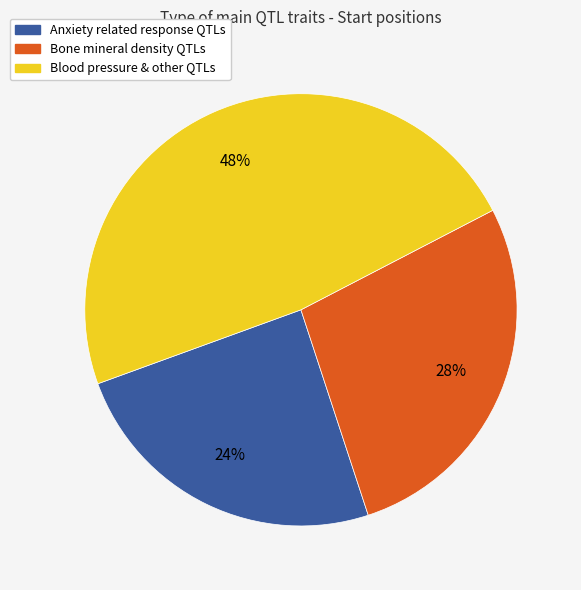

Is there any slice that represents more than half of the pie?

No